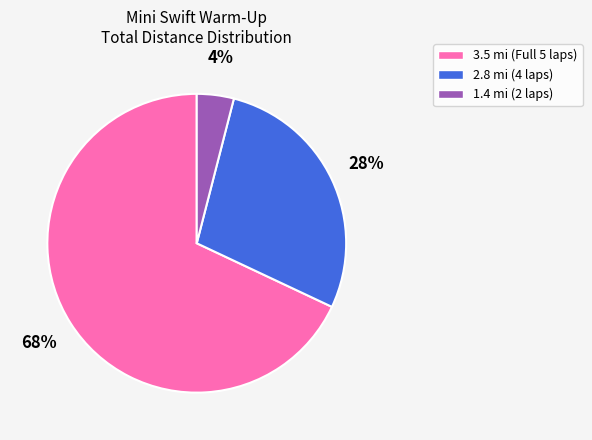

Combined, do 1.4 mi (2 laps) and 2.8 mi (4 laps) account for over 50%?

No